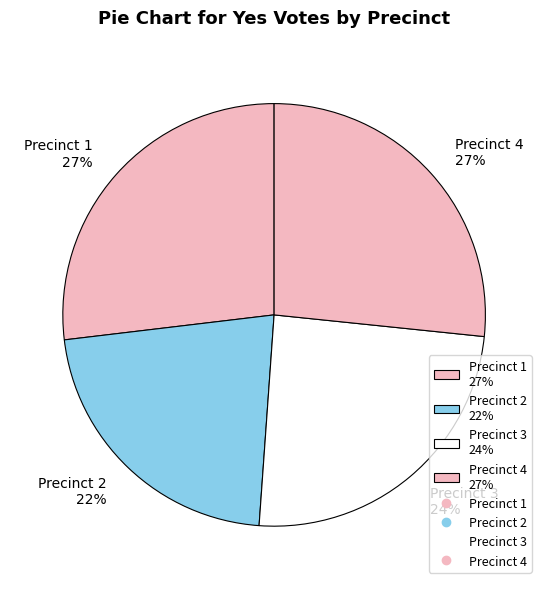

True or false: Precinct 4 27% accounts for 27% of the total.

True